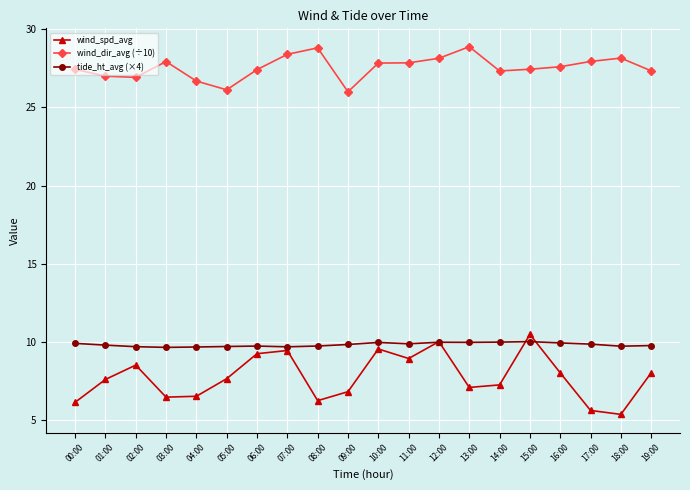

True or false: tide_ht_avg (×4) and wind_dir_avg (÷10) intersect in this chart.

False